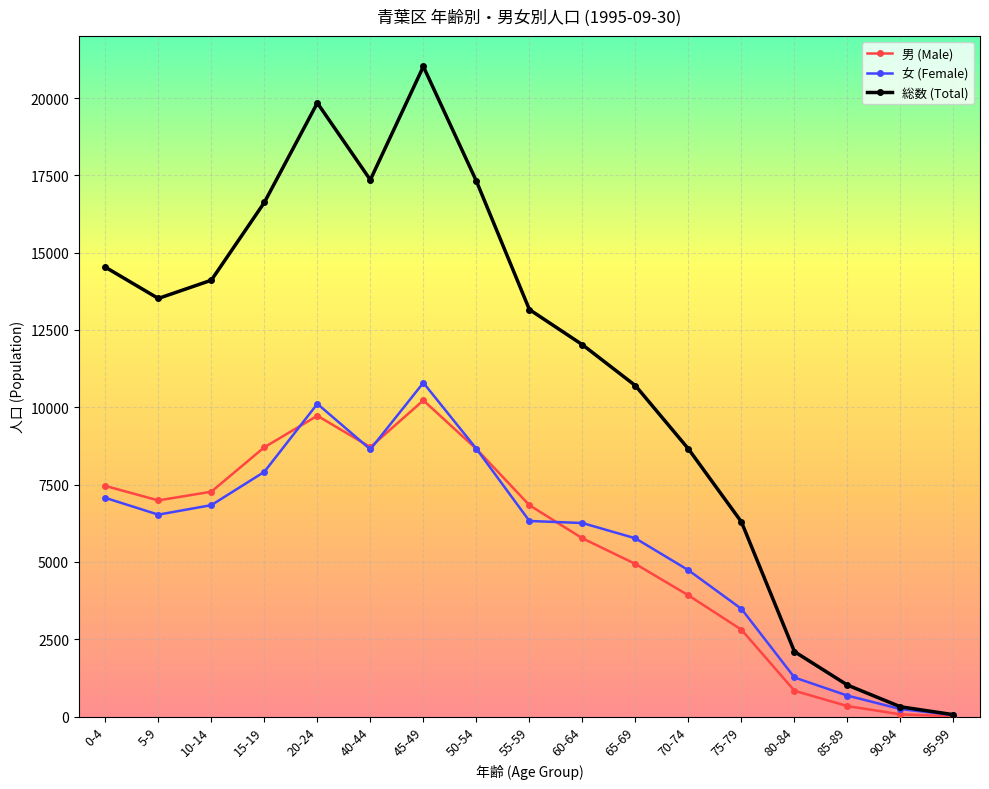

What is the label of the 14th point from the right?

15-19